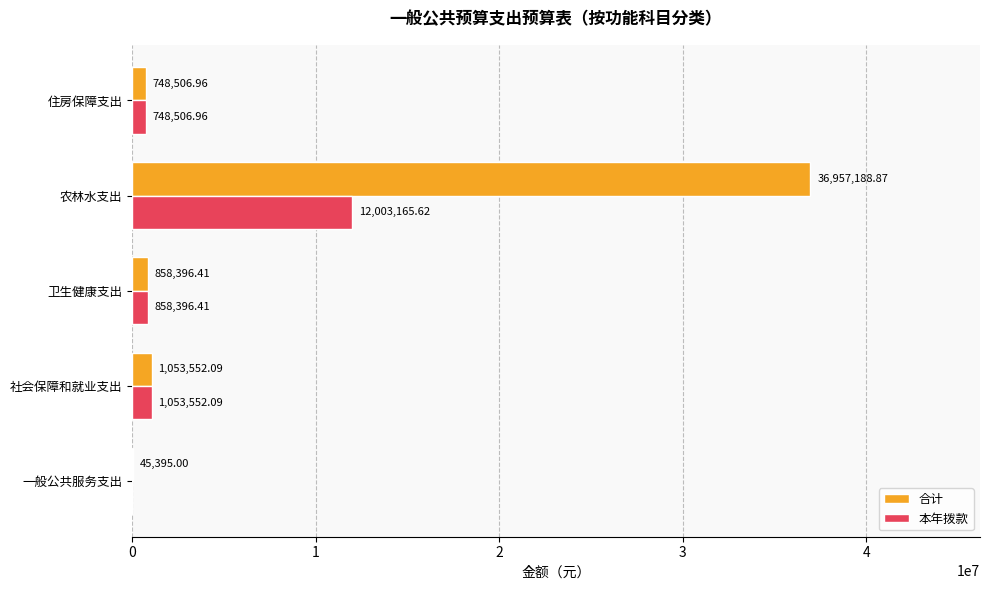

Which label corresponds to the largest value in the chart?

农林水支出